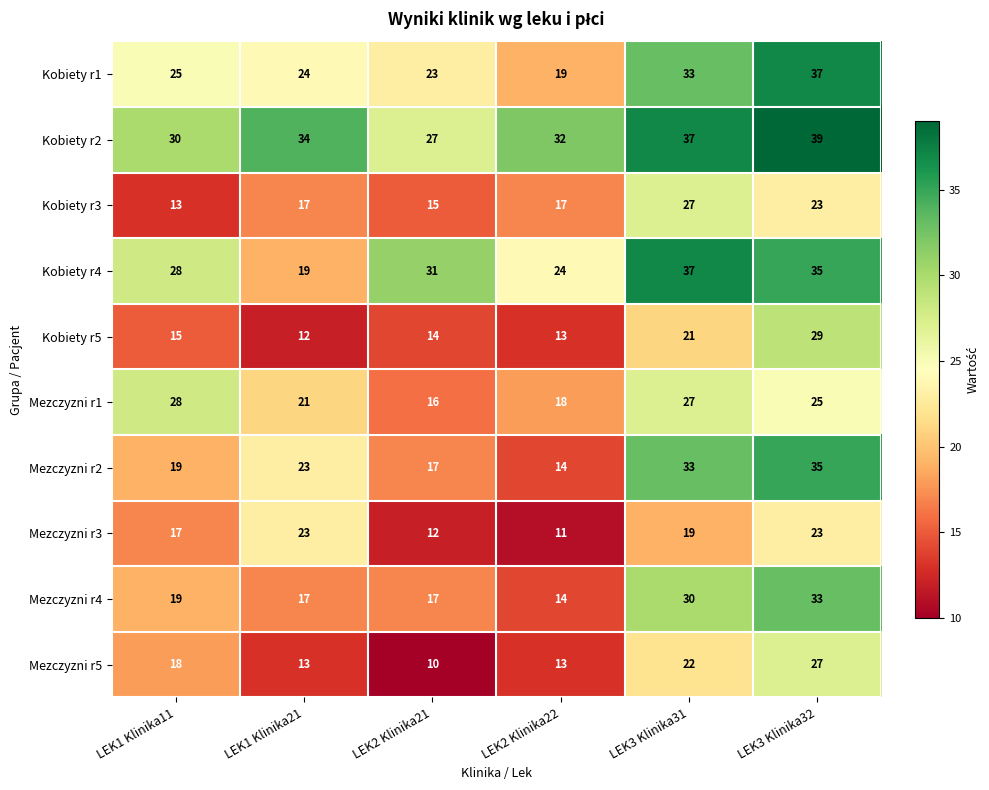

How many categories are shown in the chart?

6